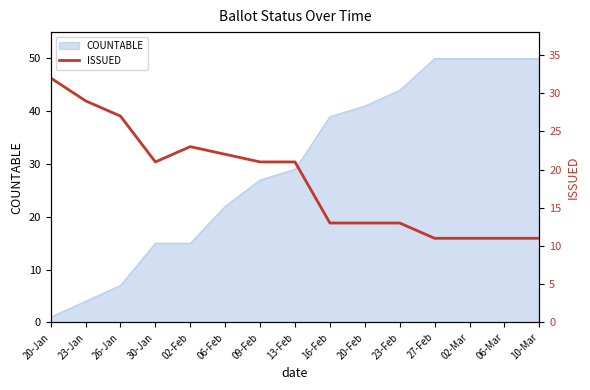

True or false: COUNTABLE has a value of 45 at 13-Feb.

False